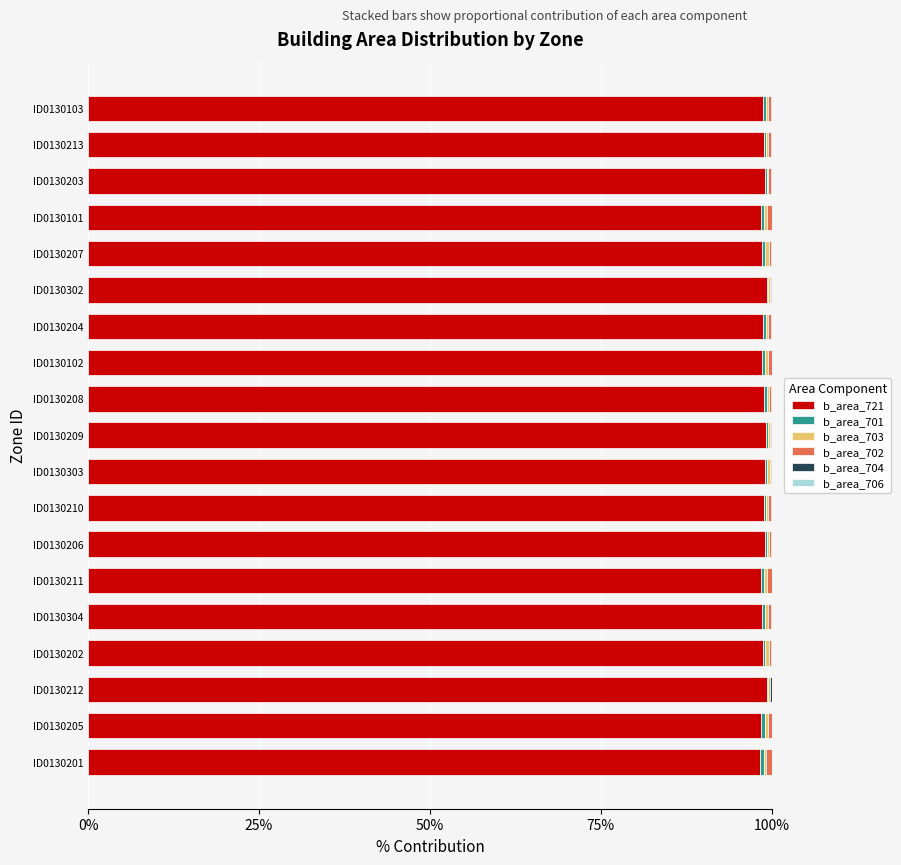

How many series are shown in this chart?

6